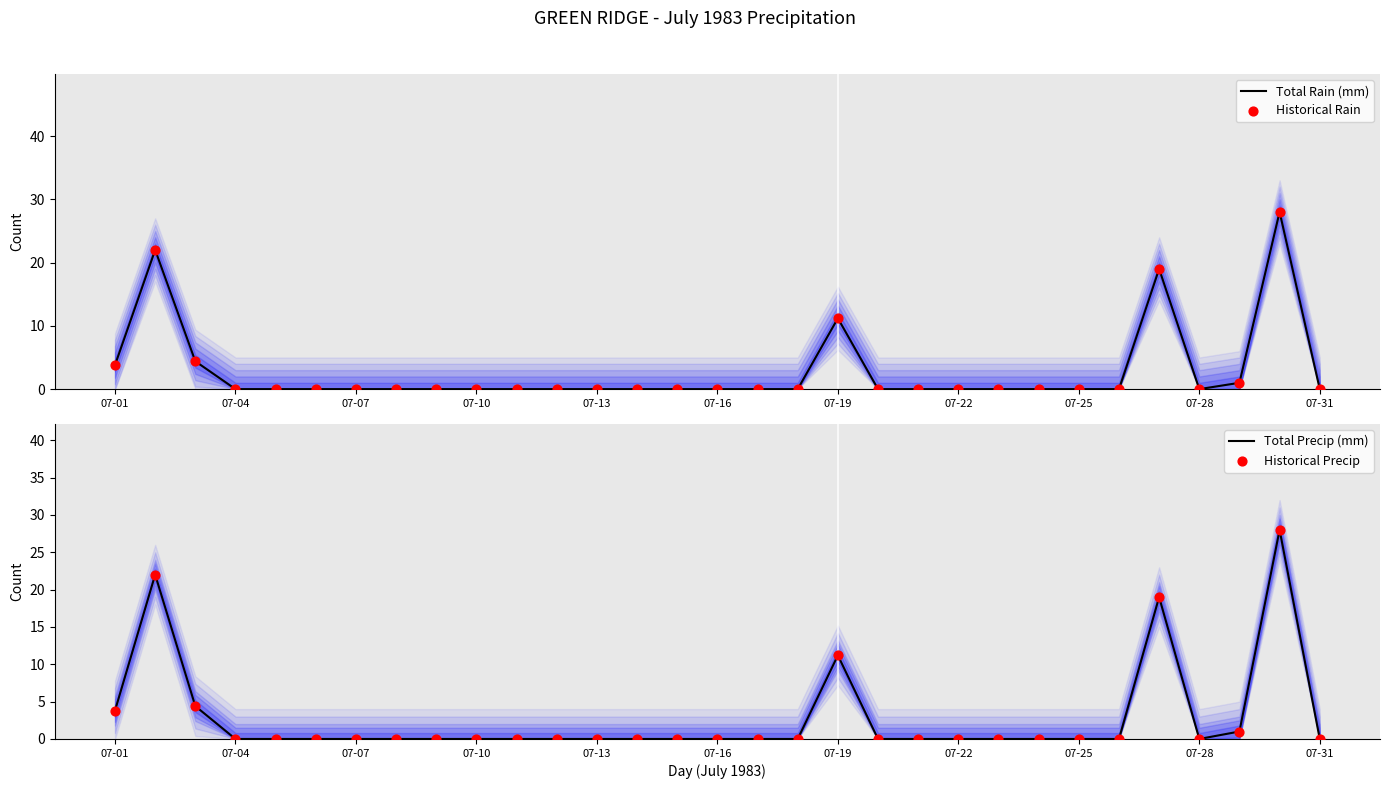

Which series has the largest Y range (max minus min)?

Total Rain (mm)